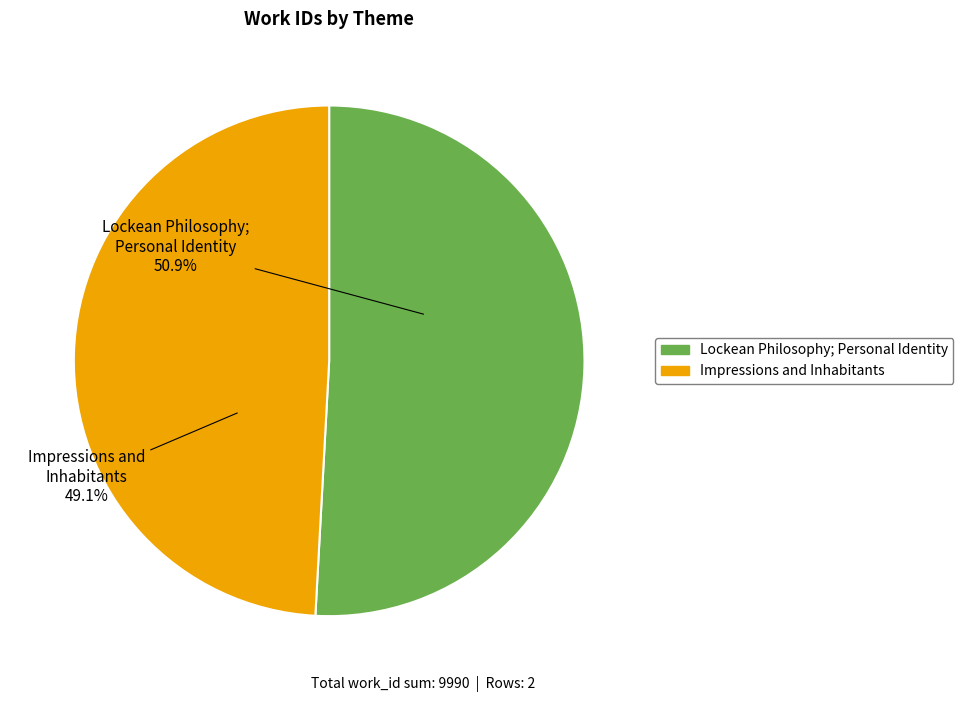

To the nearest percent, what is the average slice percentage?

50%